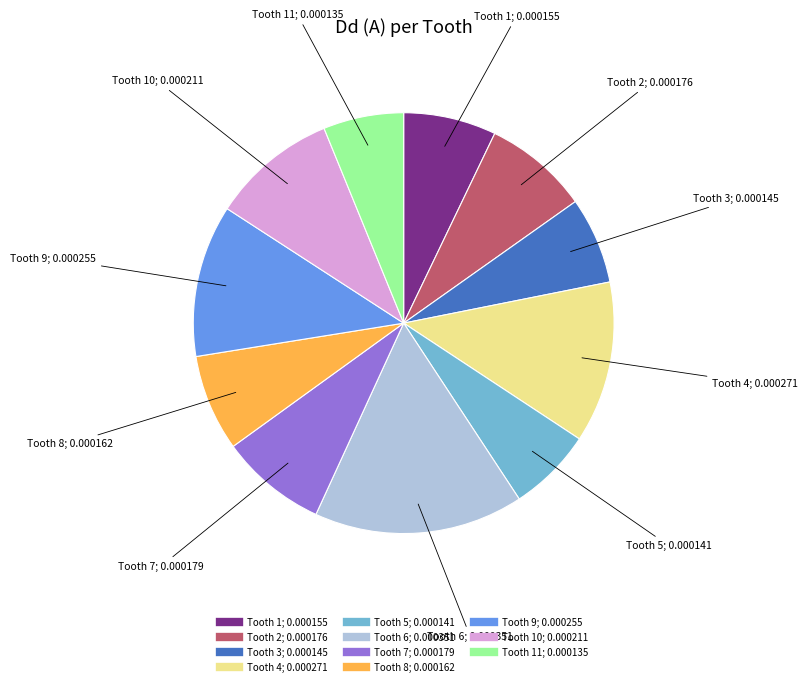

Is there any slice that represents more than half of the pie?

No